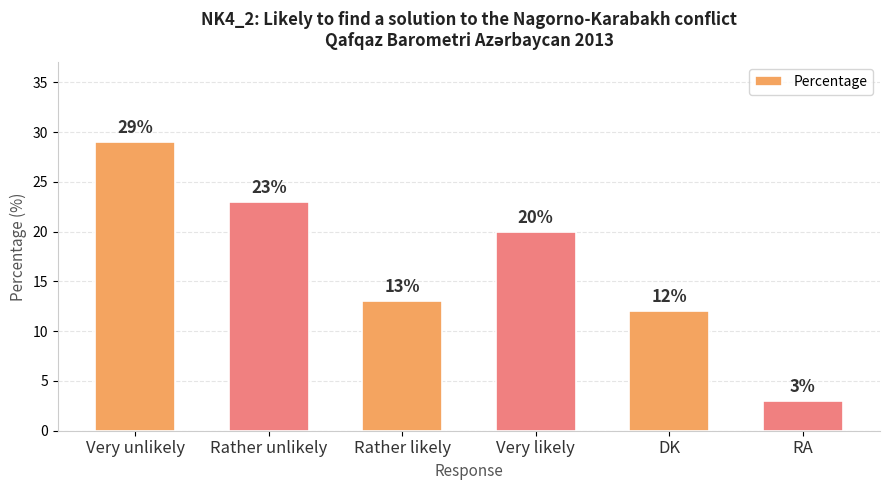

What is the ratio of the value at Rather unlikely to the value at Very unlikely?

0.8